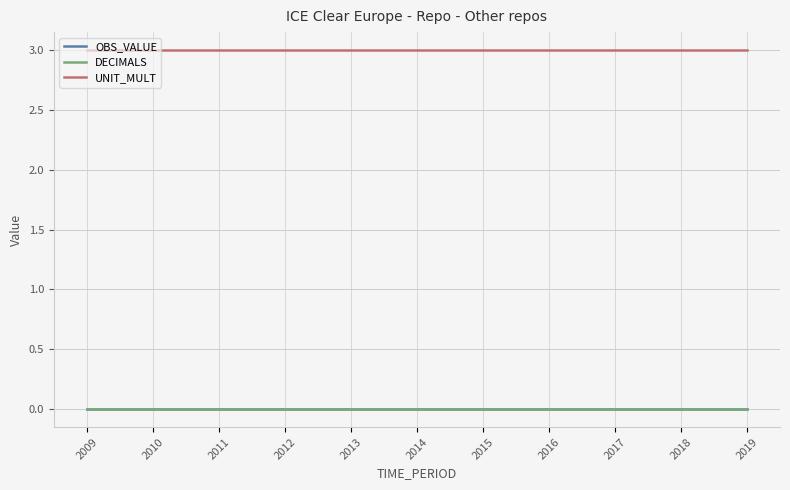

Does the chart display data point markers on the line(s)?

No